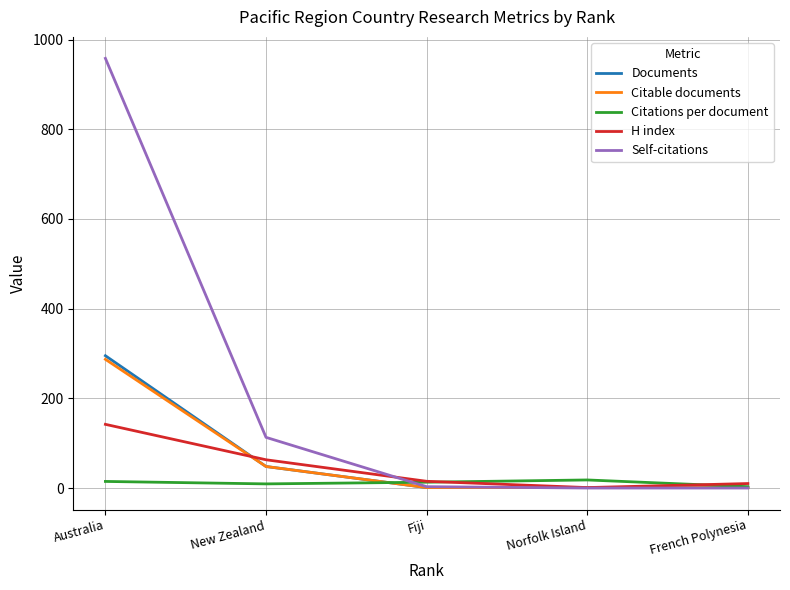

Which series has the largest total across all categories?

Self-citations